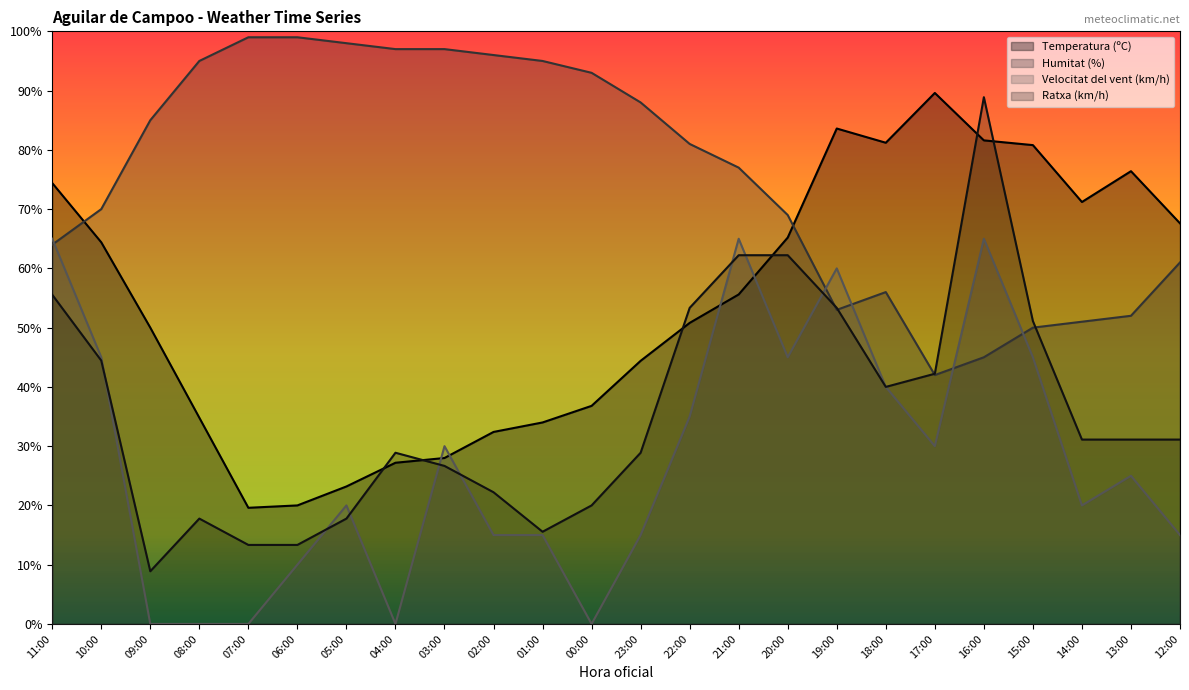

Where do Velocitat del vent (km/h) and Temperatura (ºC) first cross each other?

04:00 and 03:00